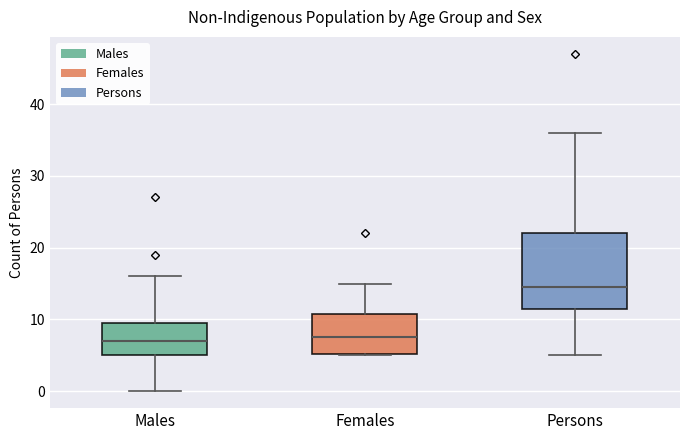

Reading left to right, read every box against the y-axis: the position of its median line, the range the box covers, and the ends of its whiskers. The values are not printed on the chart, so give them approximately, as read against the axis.

Males: median 7, box 5 to 10, whiskers 0 to 16
Females: median 8, box 5 to 11, whiskers 5 to 15
Persons: median 15, box 12 to 22, whiskers 5 to 36